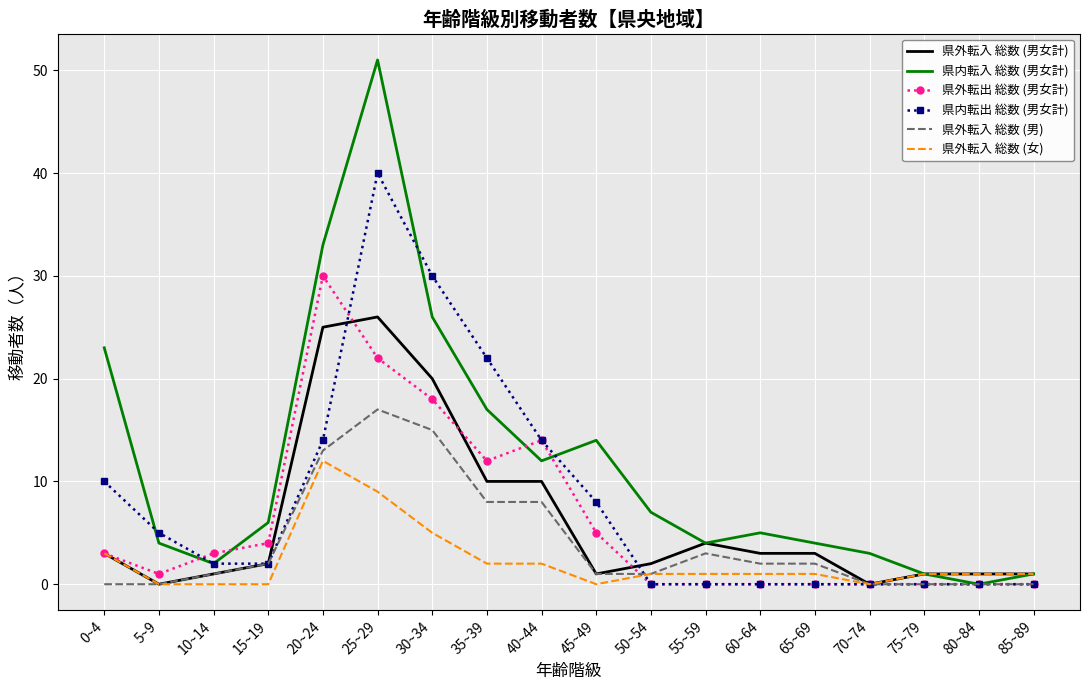

Reading left to right, list all the values displayed in this chart.

県外転入 総数 (男女計): 0~4=3	5~9=0	10~14=1	15~19=2	20~24=25	25~29=26	30~34=20	35~39=10	40~44=10	45~49=1	50~54=2	55~59=4	60~64=3	65~69=3	70~74=0	75~79=1	80~84=1	85~89=1
県内転入 総数 (男女計): 0~4=23	5~9=4	10~14=2	15~19=6	20~24=33	25~29=51	30~34=26	35~39=17	40~44=12	45~49=14	50~54=7	55~59=4	60~64=5	65~69=4	70~74=3	75~79=1	80~84=0	85~89=1
県外転出 総数 (男女計): 0~4=3	5~9=1	10~14=3	15~19=4	20~24=30	25~29=22	30~34=18	35~39=12	40~44=14	45~49=5	50~54=0	55~59=0	60~64=0	65~69=0	70~74=0	75~79=0	80~84=0	85~89=0
県内転出 総数 (男女計): 0~4=10	5~9=5	10~14=2	15~19=2	20~24=14	25~29=40	30~34=30	35~39=22	40~44=14	45~49=8	50~54=0	55~59=0	60~64=0	65~69=0	70~74=0	75~79=0	80~84=0	85~89=0
県外転入 総数 (男): 0~4=0	5~9=0	10~14=1	15~19=2	20~24=13	25~29=17	30~34=15	35~39=8	40~44=8	45~49=1	50~54=1	55~59=3	60~64=2	65~69=2	70~74=0	75~79=0	80~84=0	85~89=0
県外転入 総数 (女): 0~4=3	5~9=0	10~14=0	15~19=0	20~24=12	25~29=9	30~34=5	35~39=2	40~44=2	45~49=0	50~54=1	55~59=1	60~64=1	65~69=1	70~74=0	75~79=1	80~84=1	85~89=1